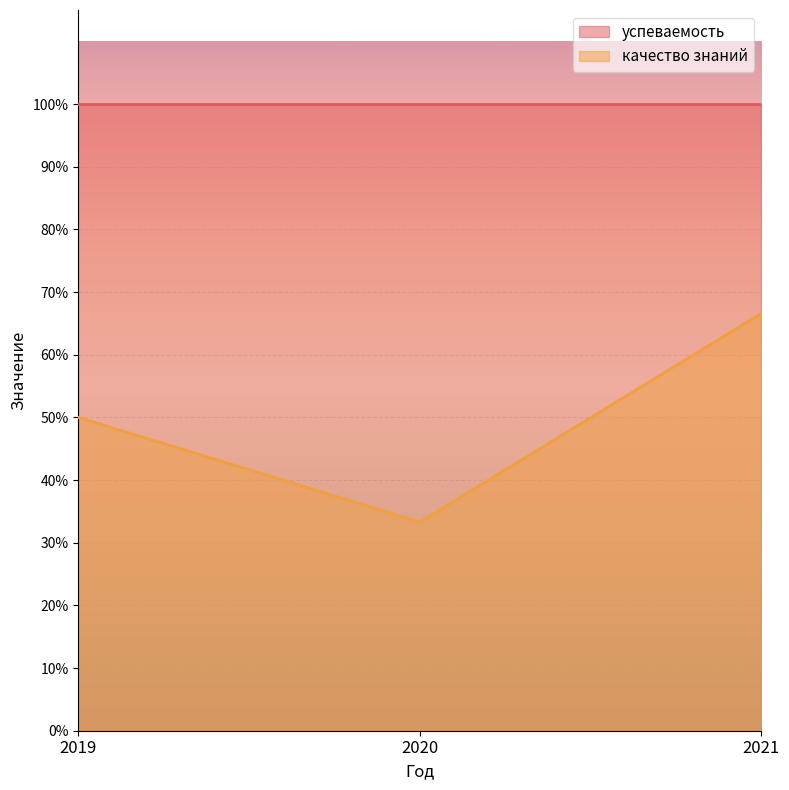

Rank the categories by value from lowest to highest.

2020, 2019, 2021